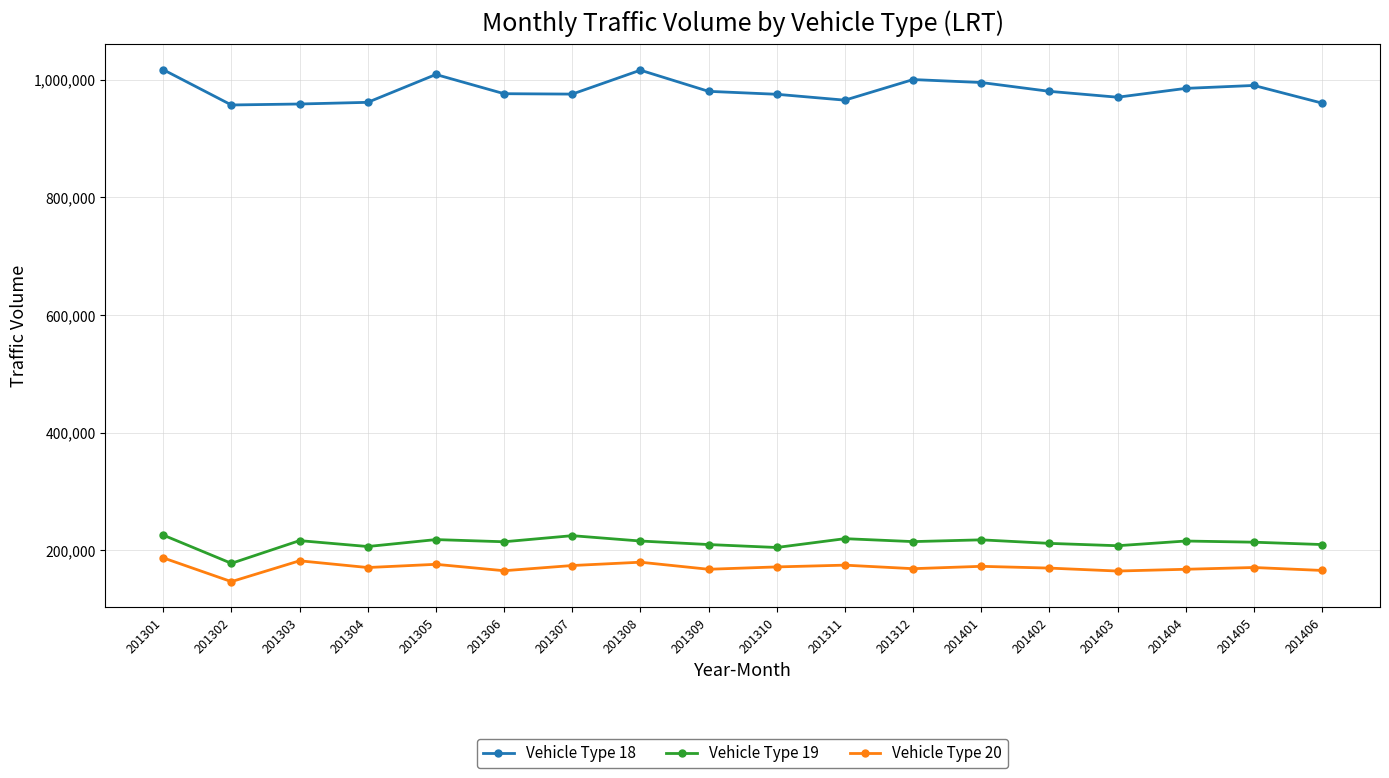

What is the difference between the highest and lowest values at 201304?

790355